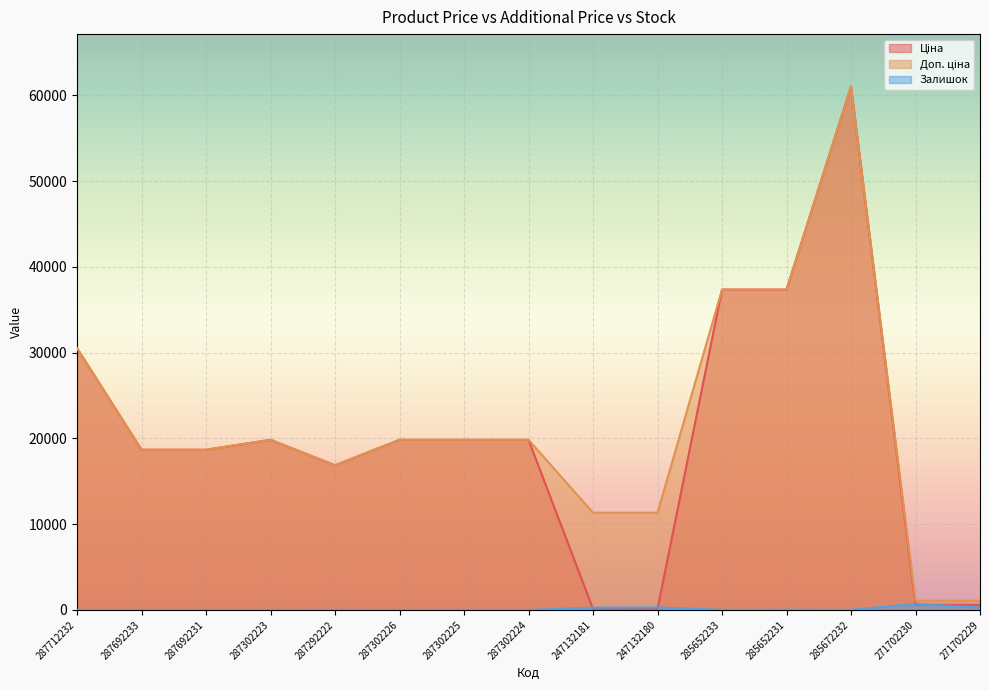

Between 287302223 and 287292222, which is larger?

287302223